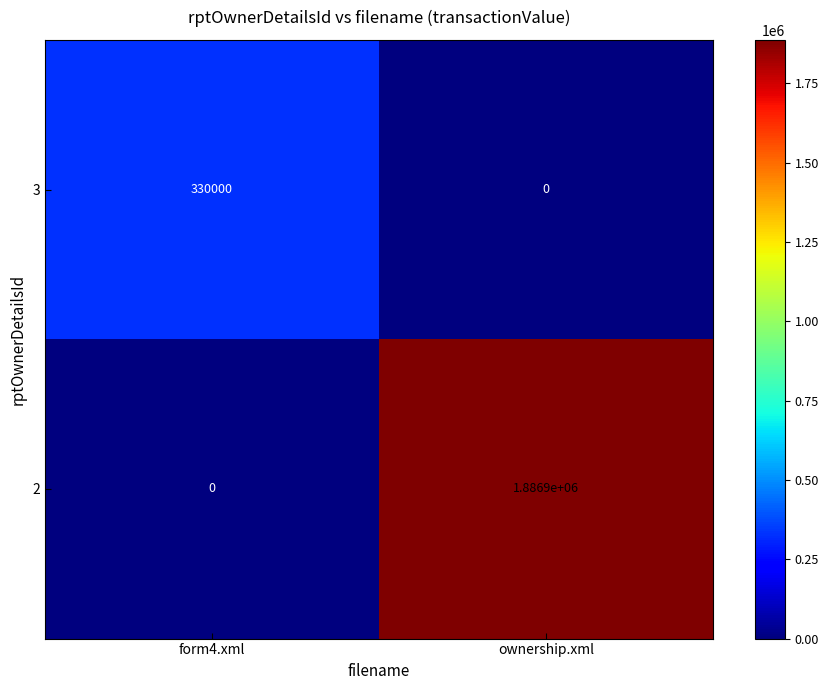

Which label corresponds to the largest value in the chart?

ownership.xml